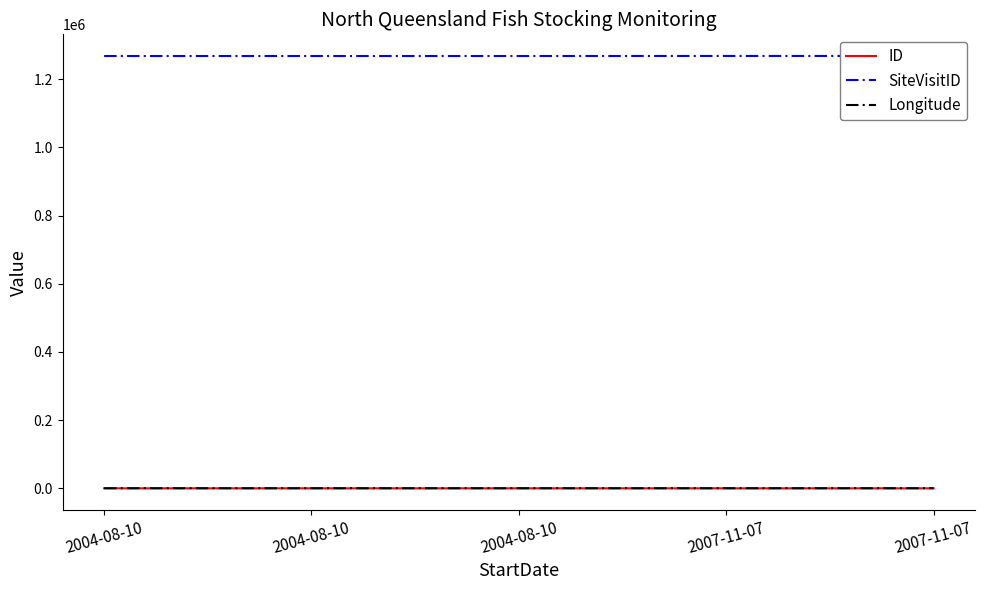

What are all the series names shown in the legend?

ID, SiteVisitID, Longitude